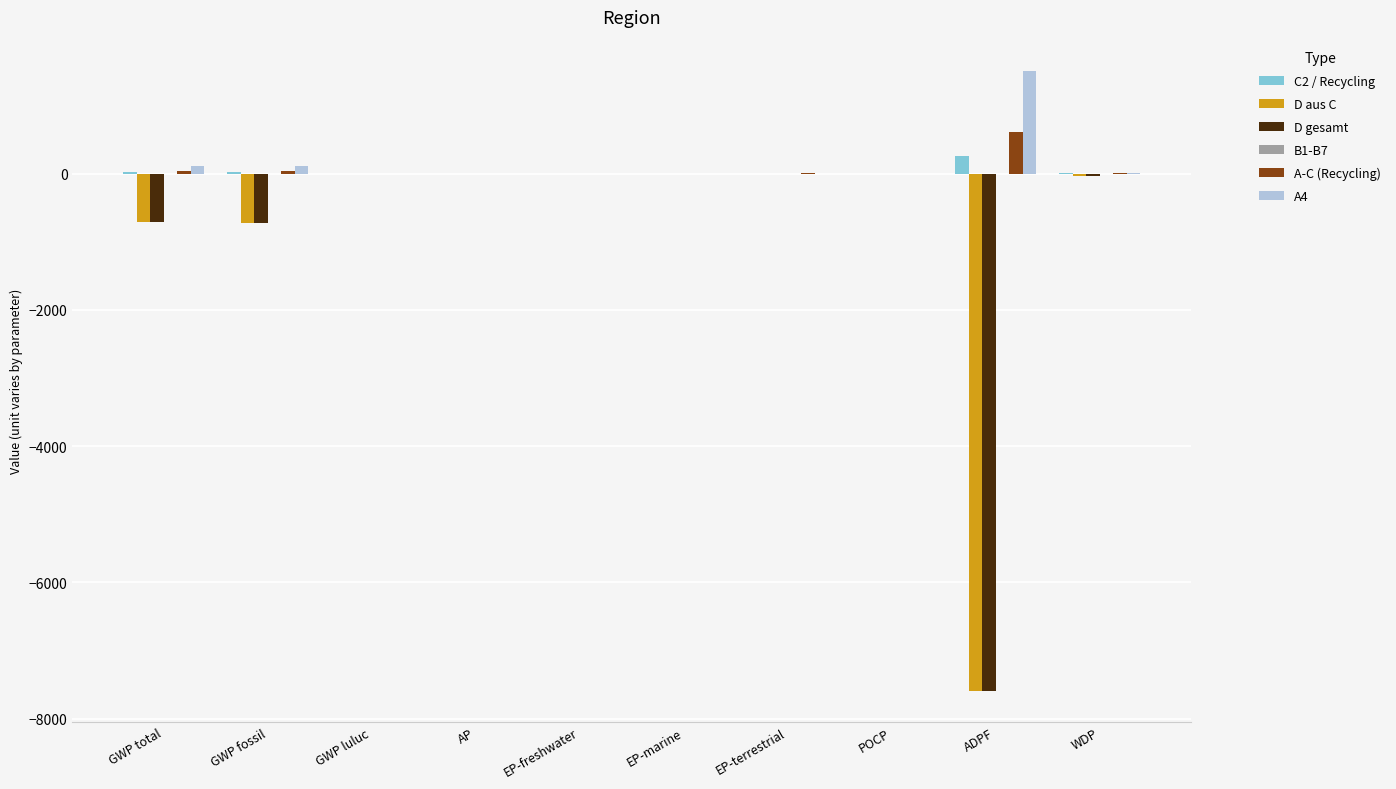

At which category does the chart reach its peak across all series?

ADPF